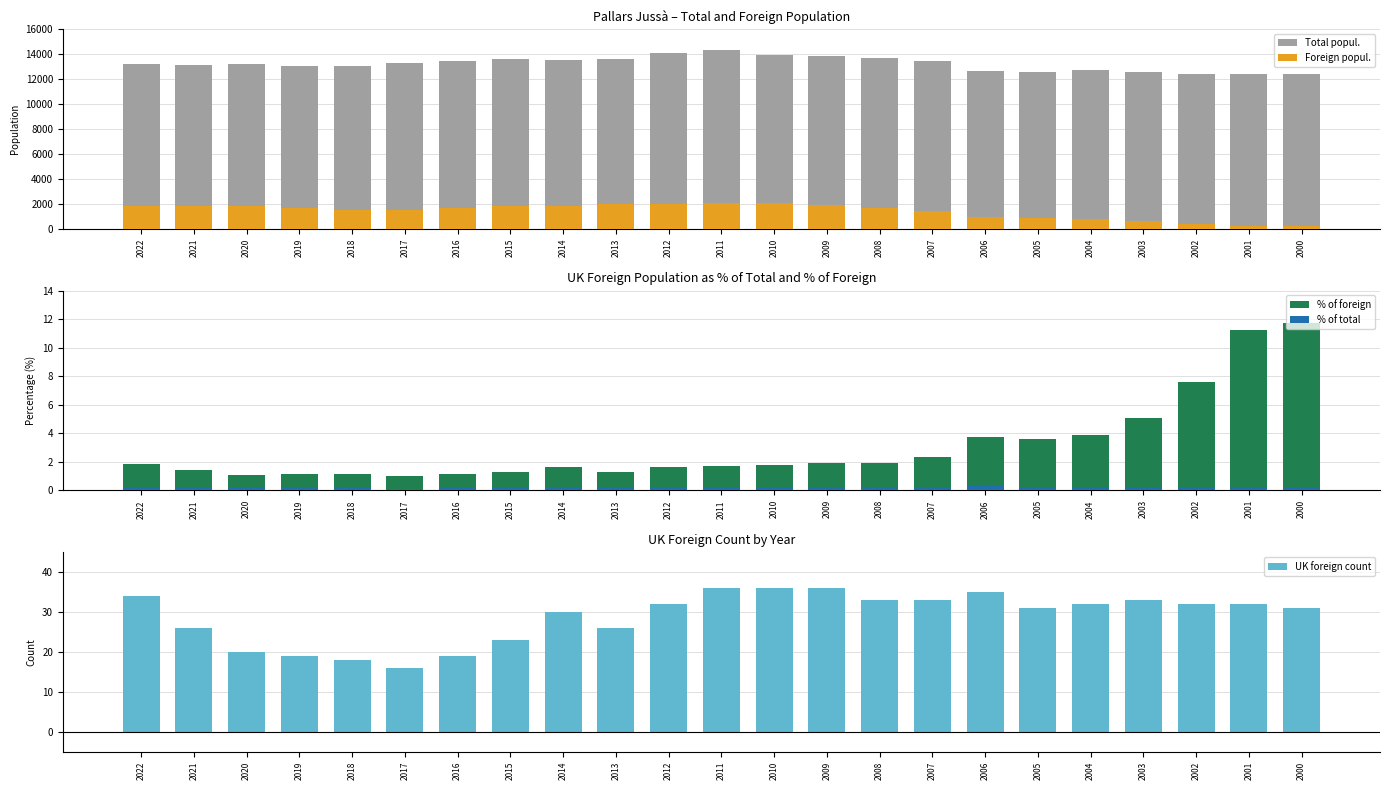

Rank the categories by Total popul. value from lowest to highest.

2002, 2001, 2000, 2003, 2005, 2006, 2004, 2019, 2018, 2021, 2022, 2020, 2017, 2016, 2007, 2014, 2013, 2015, 2008, 2009, 2010, 2012, 2011